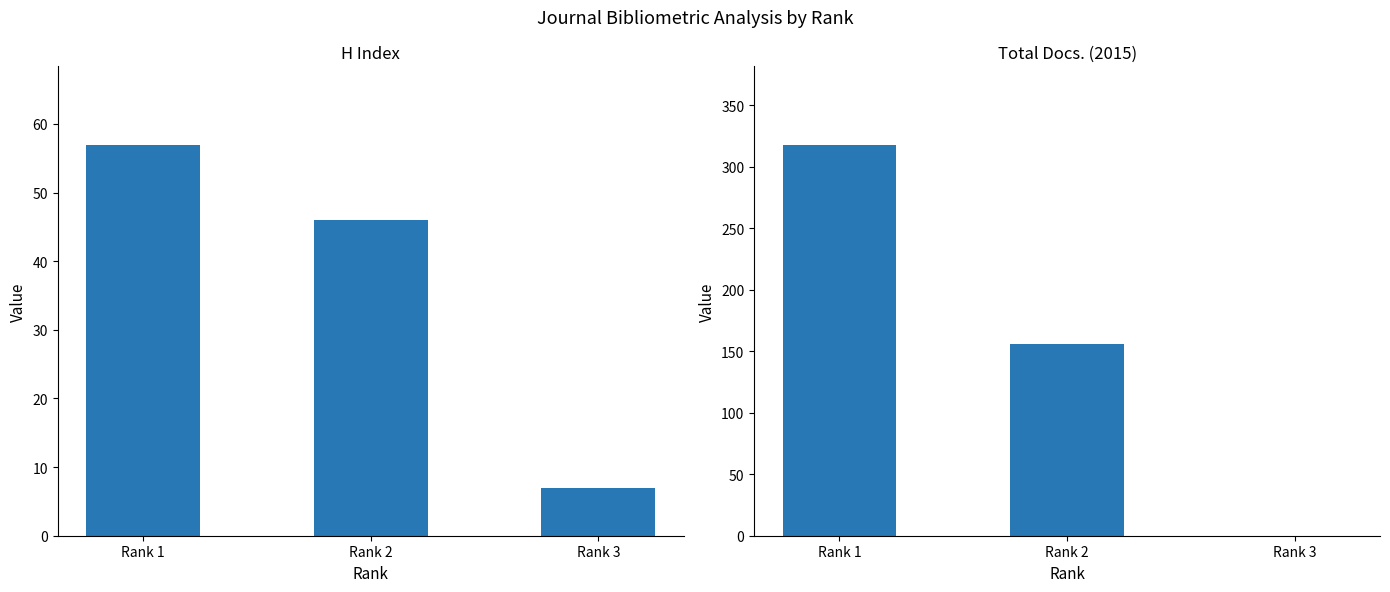

How many groups of bars are there?

3